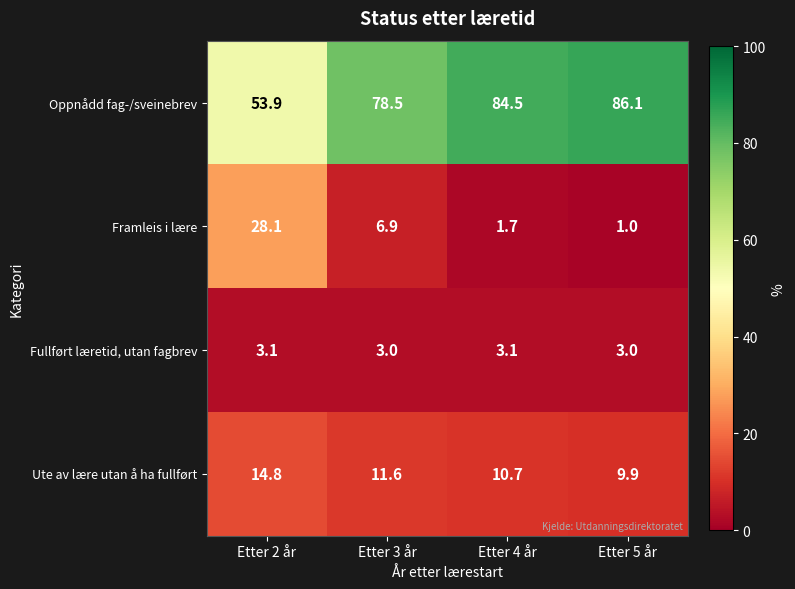

What is the sum of the Fullført læretid, utan fagbrev values at Etter 3 år and Etter 2 år?

6.1